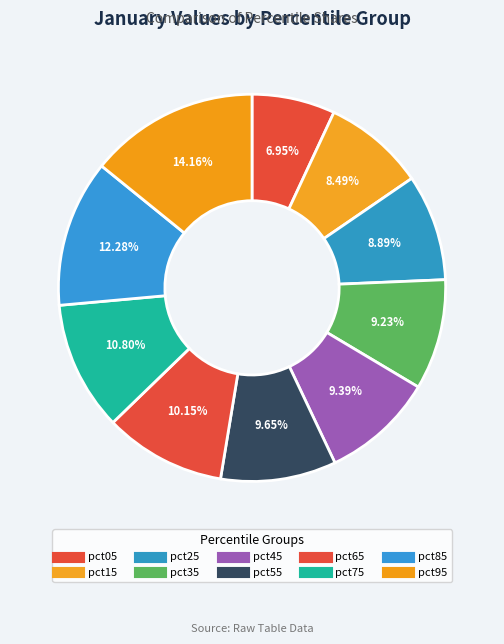

Between pct45 and pct25, which is larger?

pct45